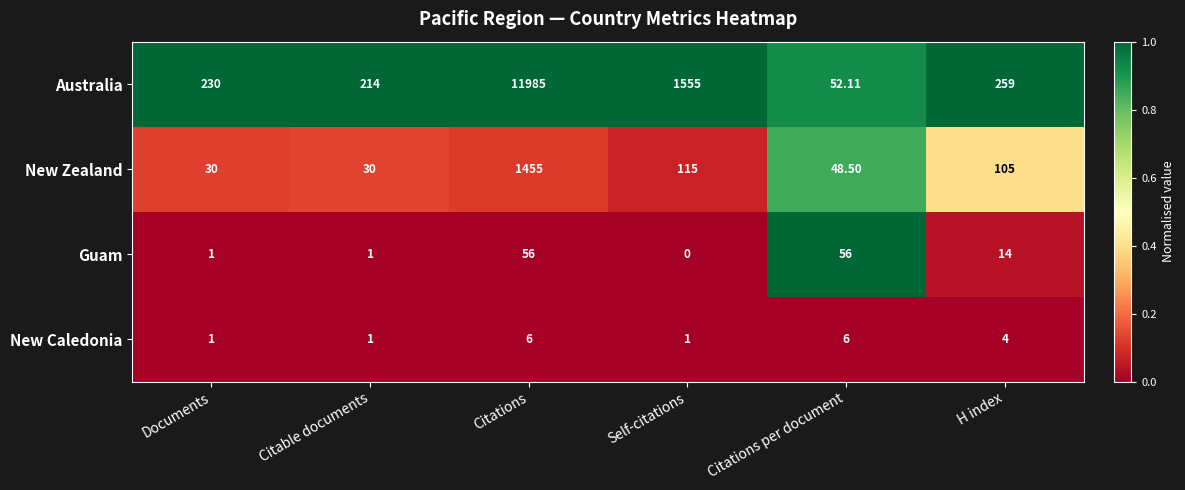

Count the number of data series in this chart.

4